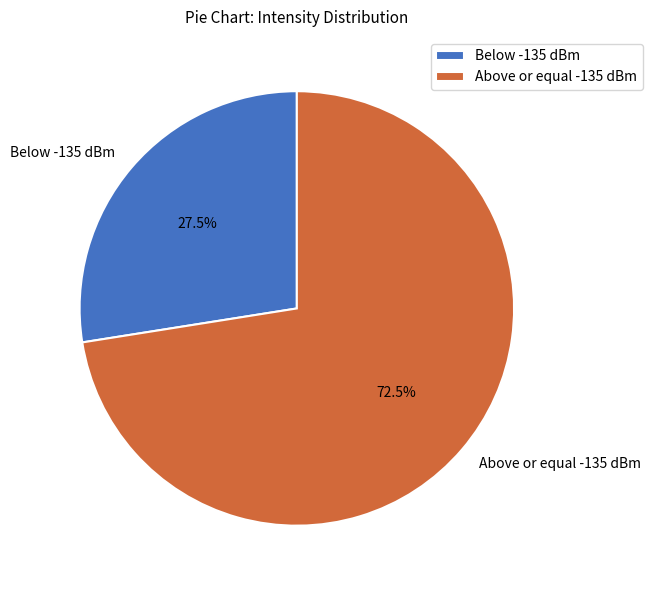

How many slices are in this pie chart?

2